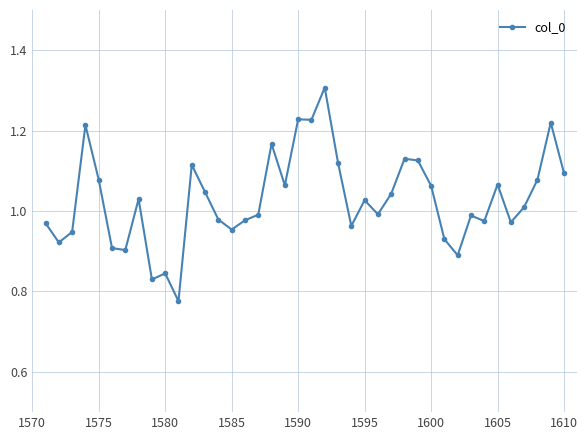

What is the difference between the maximum and minimum values?

0.5